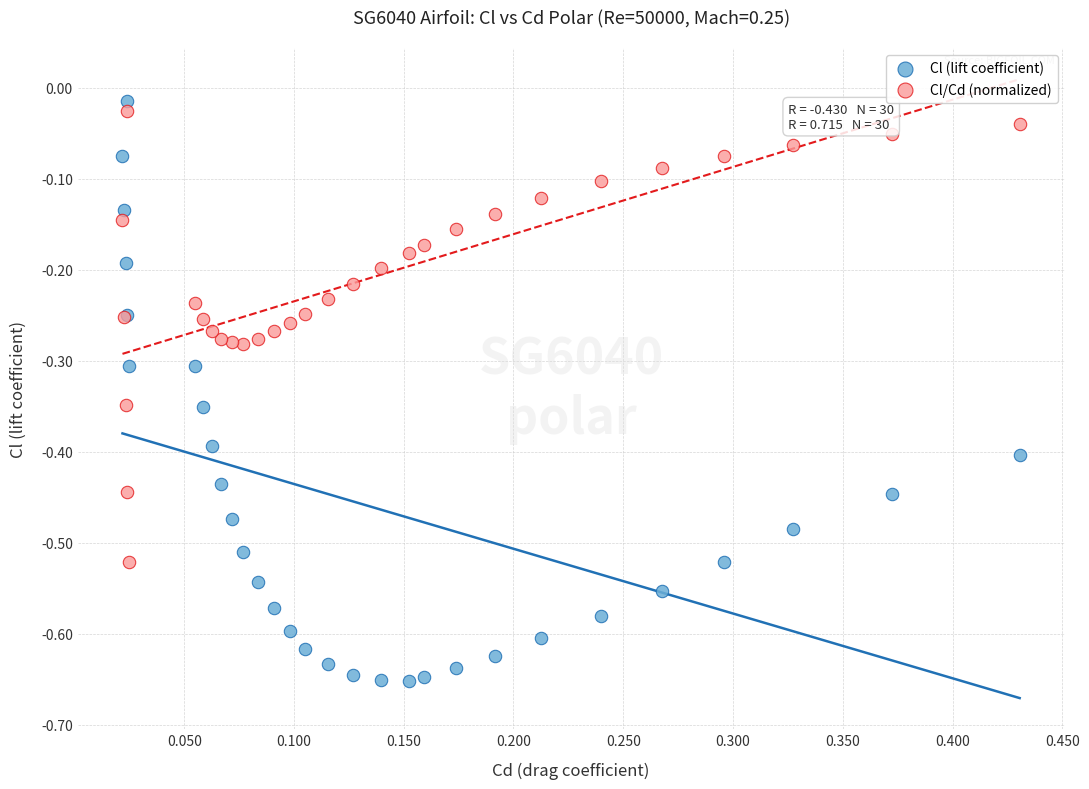

What are all the series names shown in the legend?

Cl (lift coefficient), Cl/Cd (normalized)